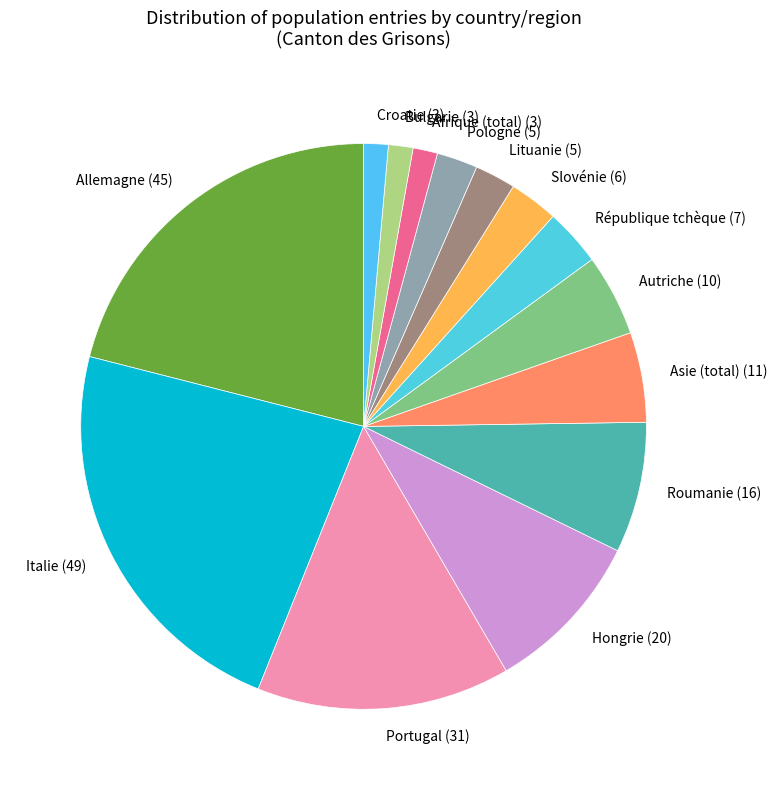

Count the number of slices in the pie.

14